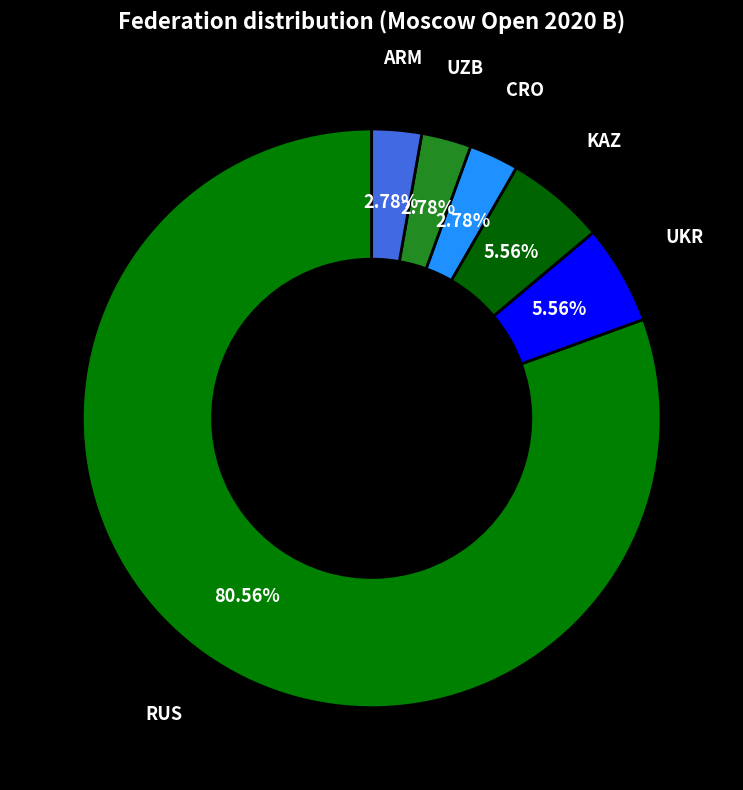

Count the number of slices in the pie.

6